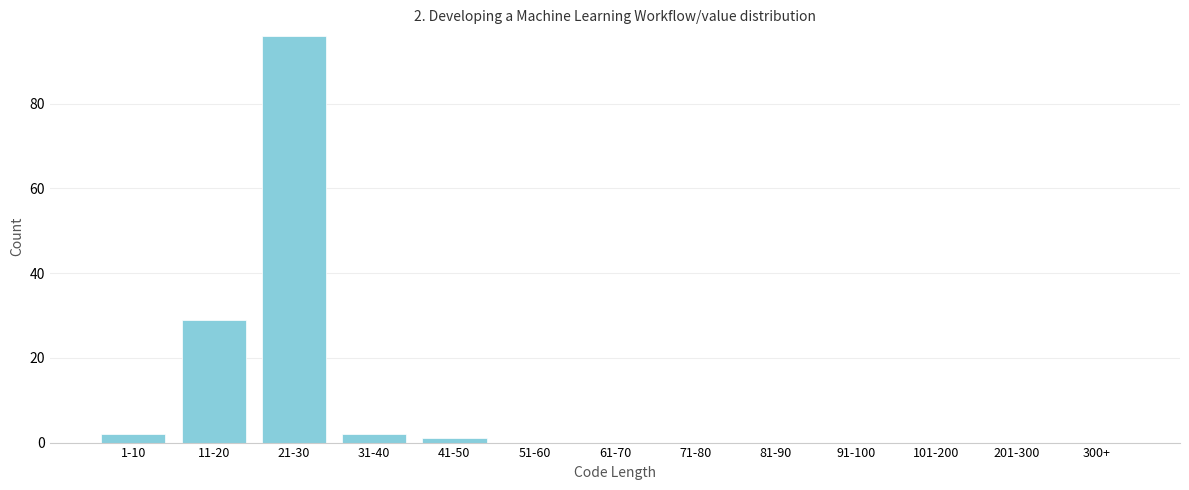

Reading right to left, what are all the values shown in this chart?

300+=0	201-300=0	101-200=0	91-100=0	81-90=0	71-80=0	61-70=0	51-60=0	41-50=1	31-40=2	21-30=96	11-20=29	1-10=2